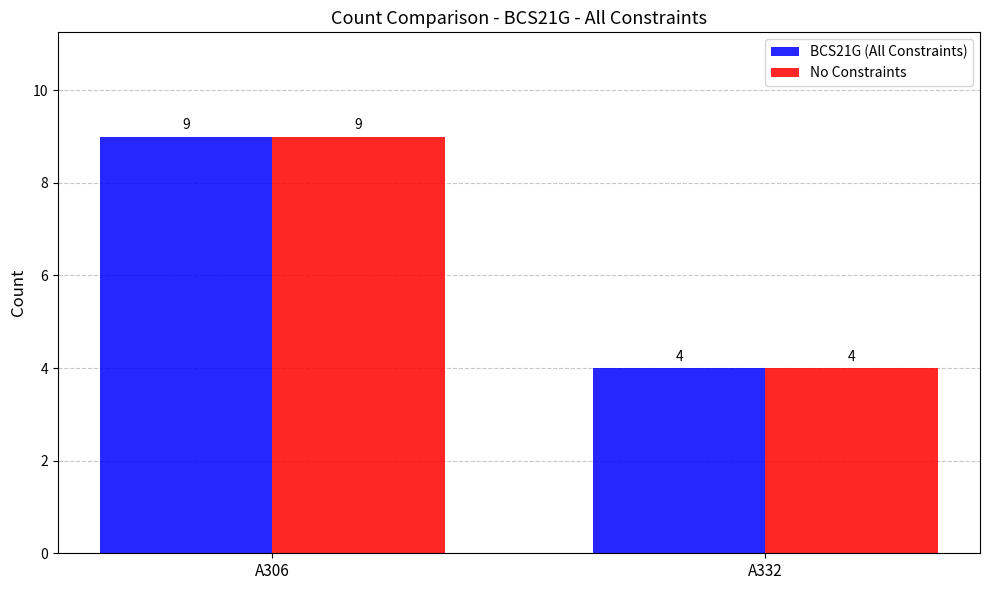

What is the difference between the maximum and minimum values in the No Constraints series?

5